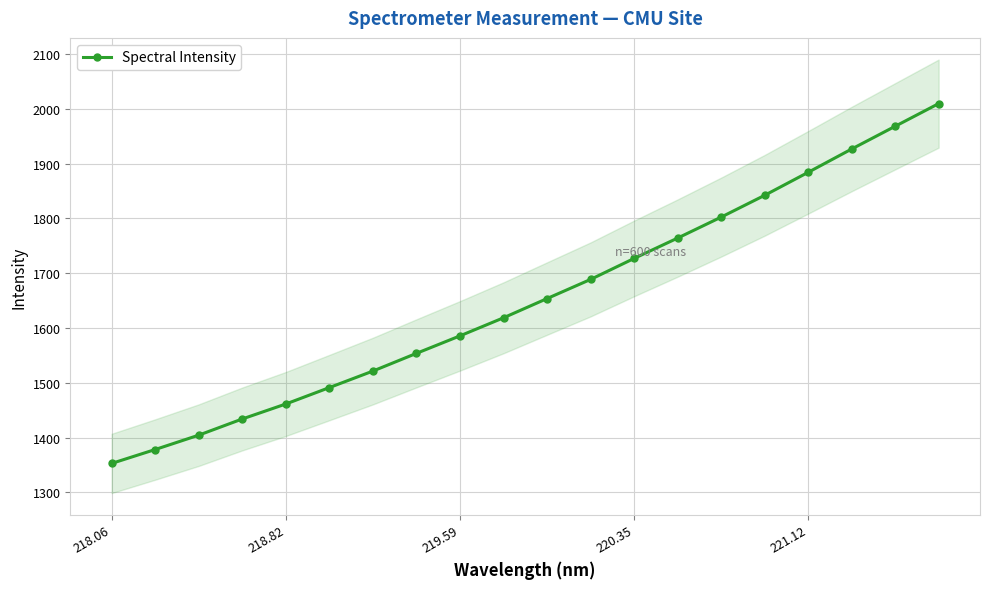

True or false: Spectral Intensity has more than 1 interior local peaks.

False